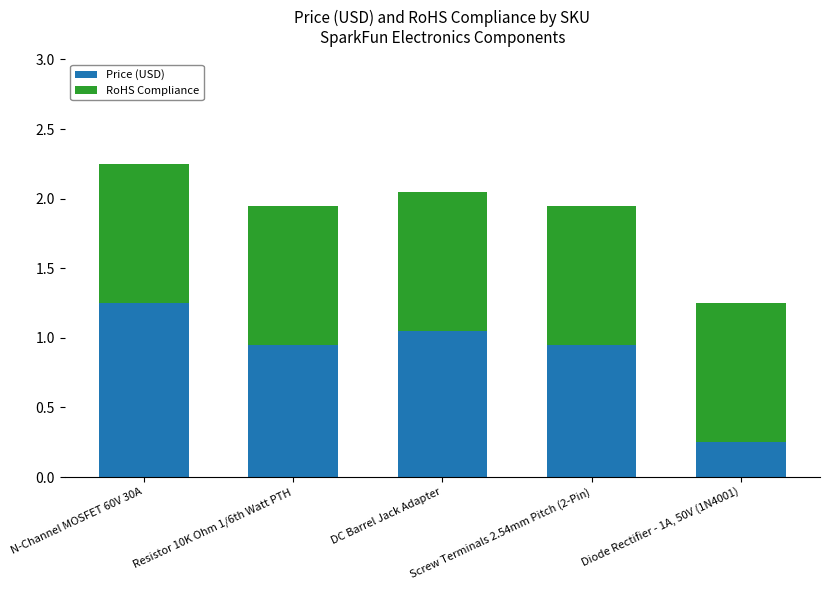

What is the difference between the maximum and minimum values in the Price (USD) series?

1.0